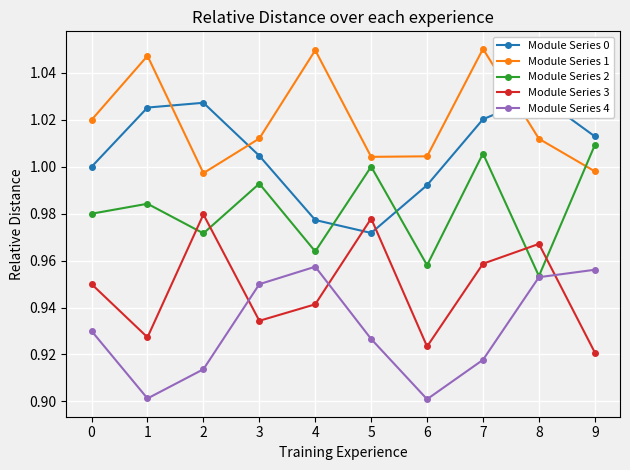

Is it true that Module Series 1 equals 0.7 at 1?

False